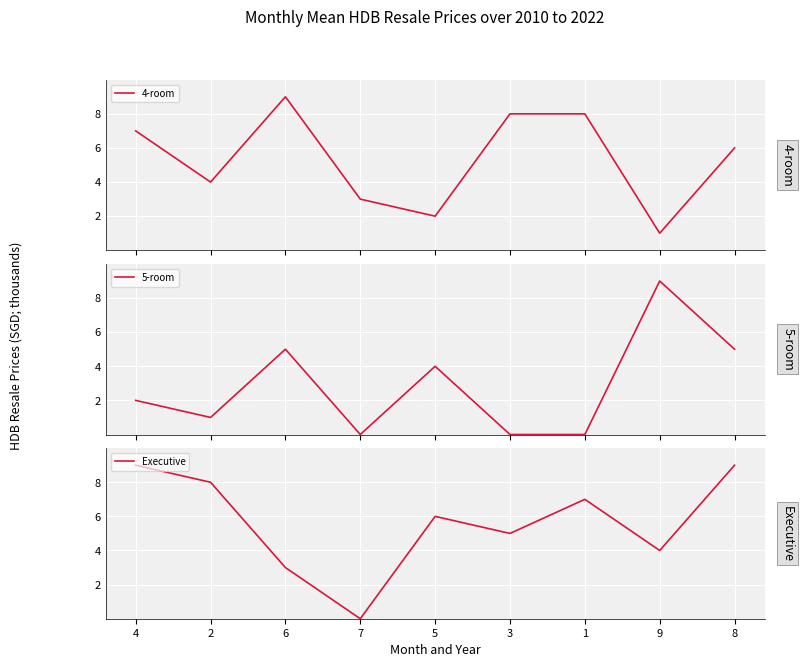

Between 7 and 9, which is larger?

7